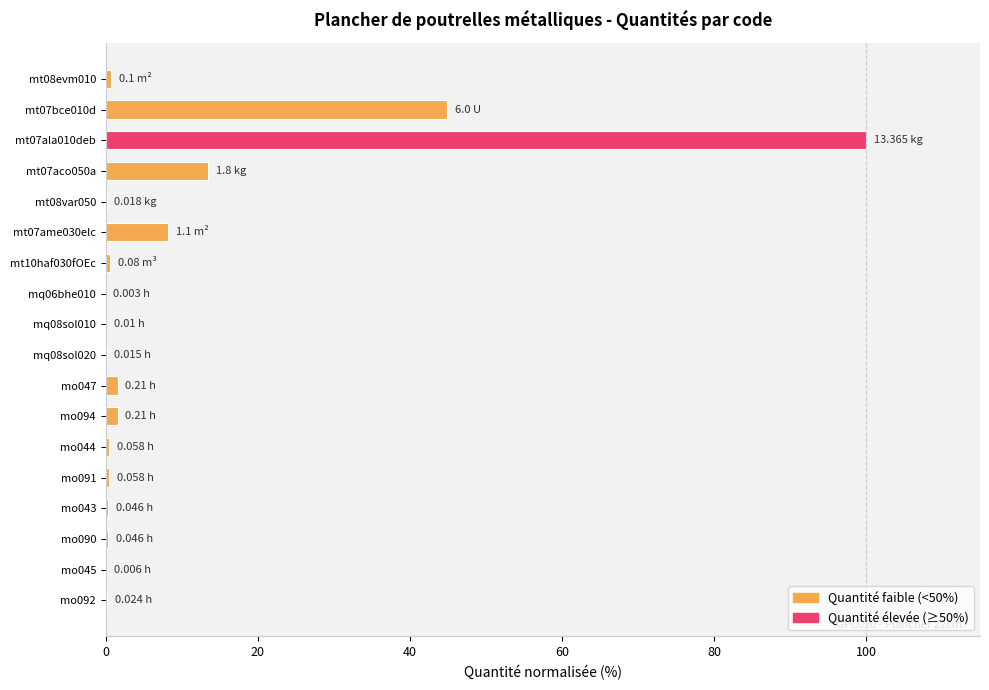

What is the sum of all values?

173.2